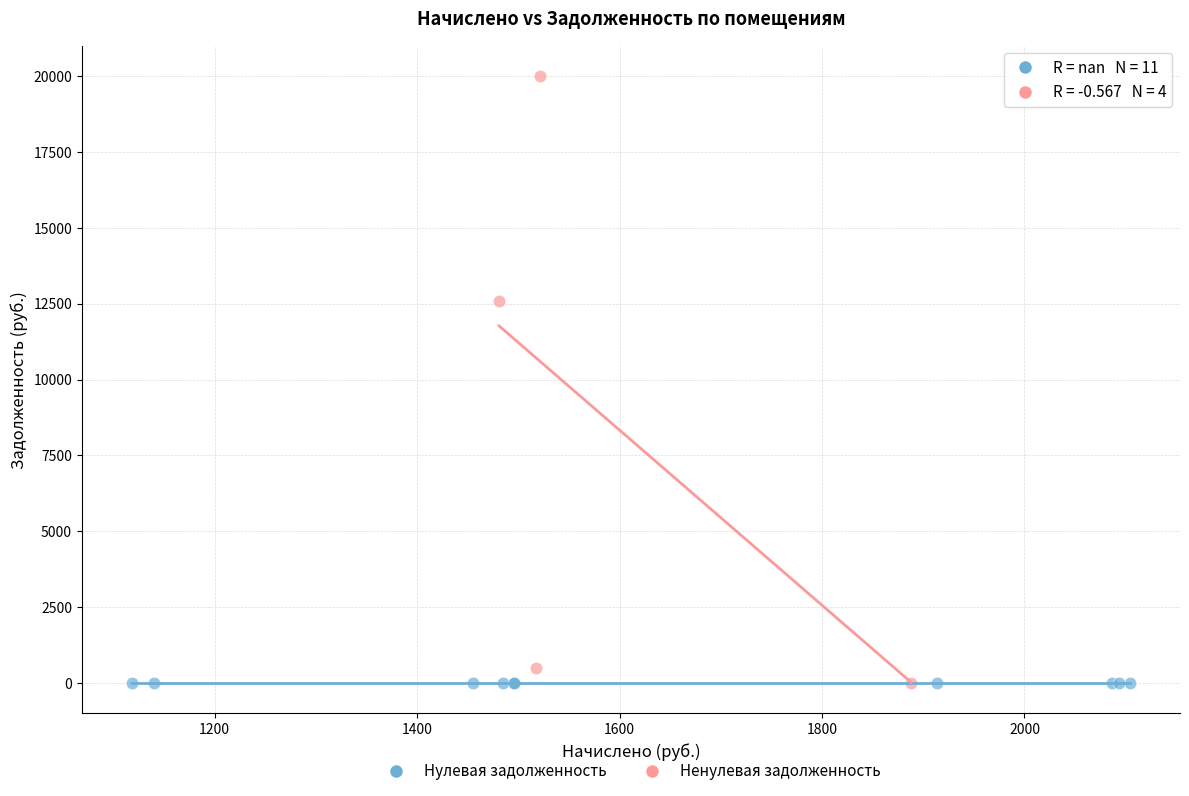

Which series reaches the maximum Y coordinate?

Ненулевая задолженность